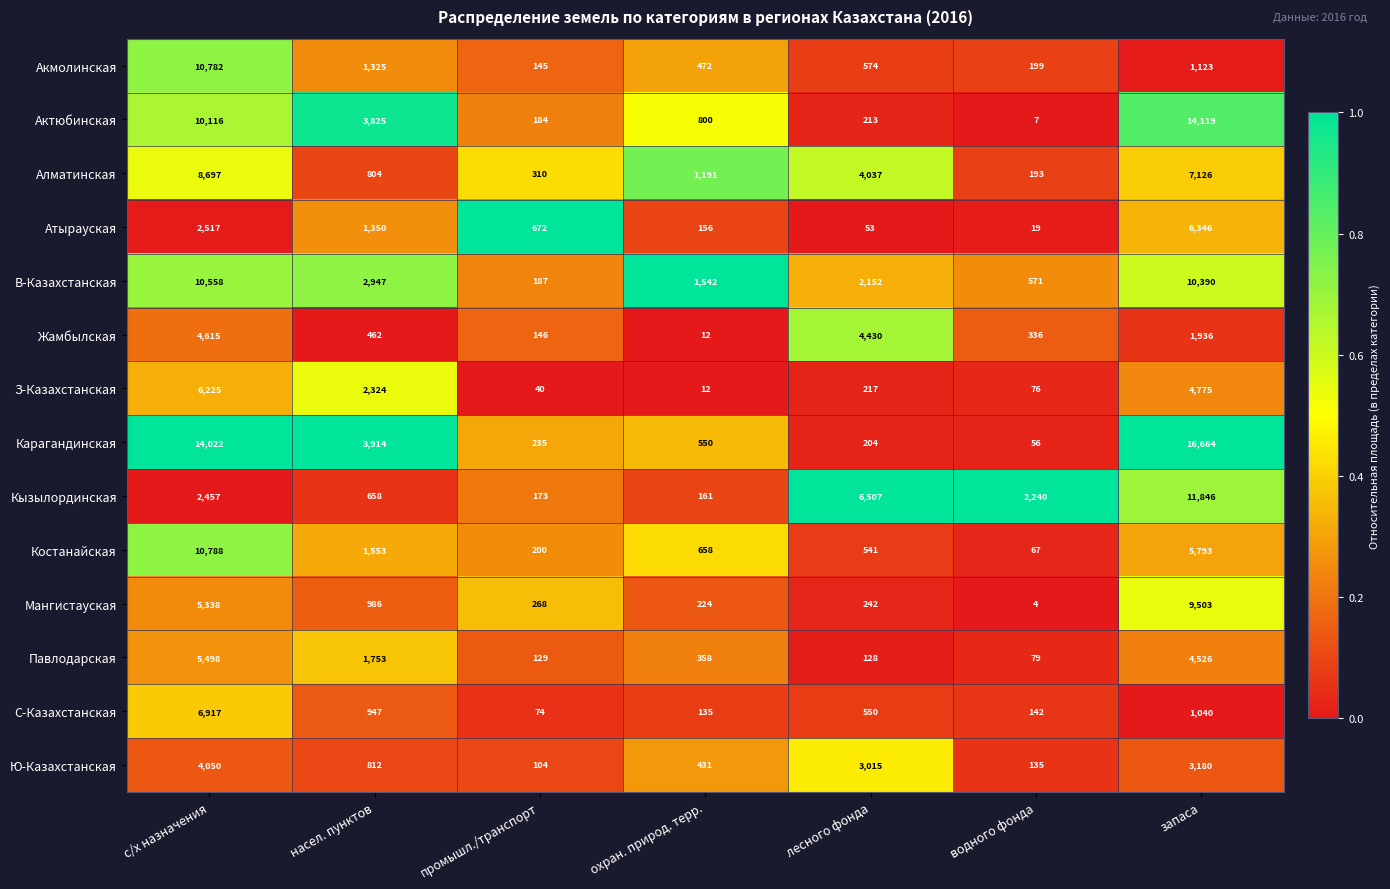

What is the difference between the Жамбылская values at водного фонда and с/х назначения?

4279